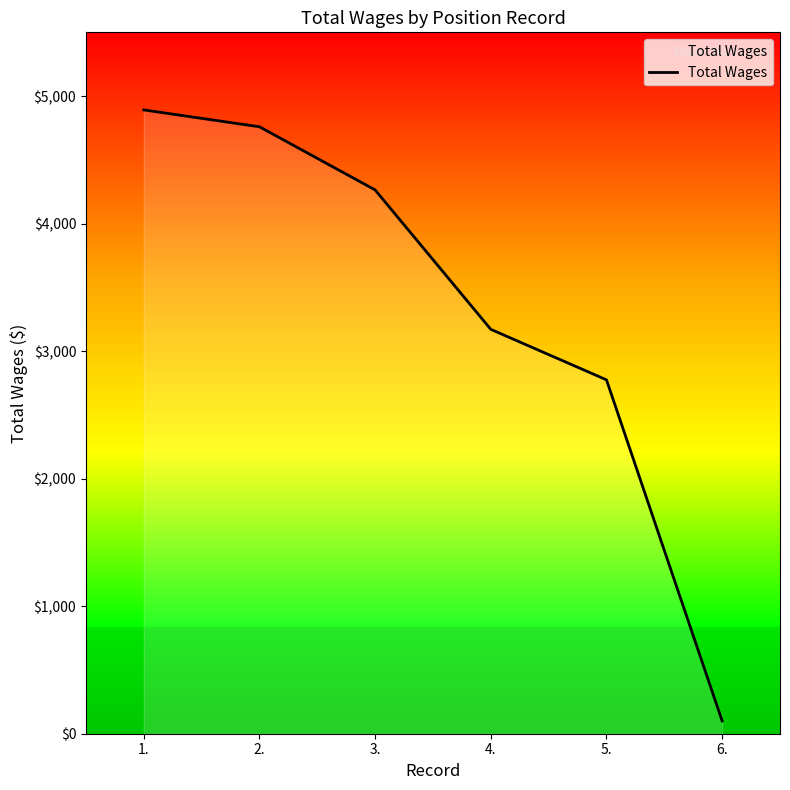

How many categories are shown in the chart?

6